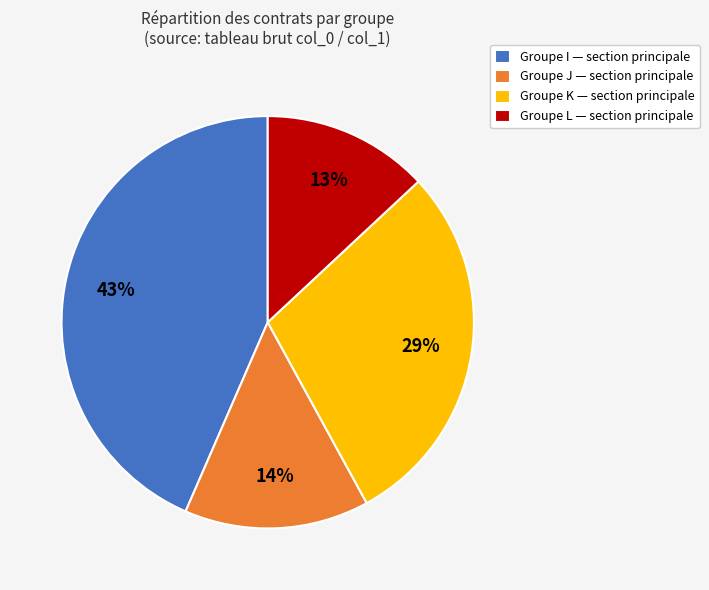

To the nearest percent, what is the difference between the Groupe L — section principale and Groupe K — section principale slice percentages?

16%